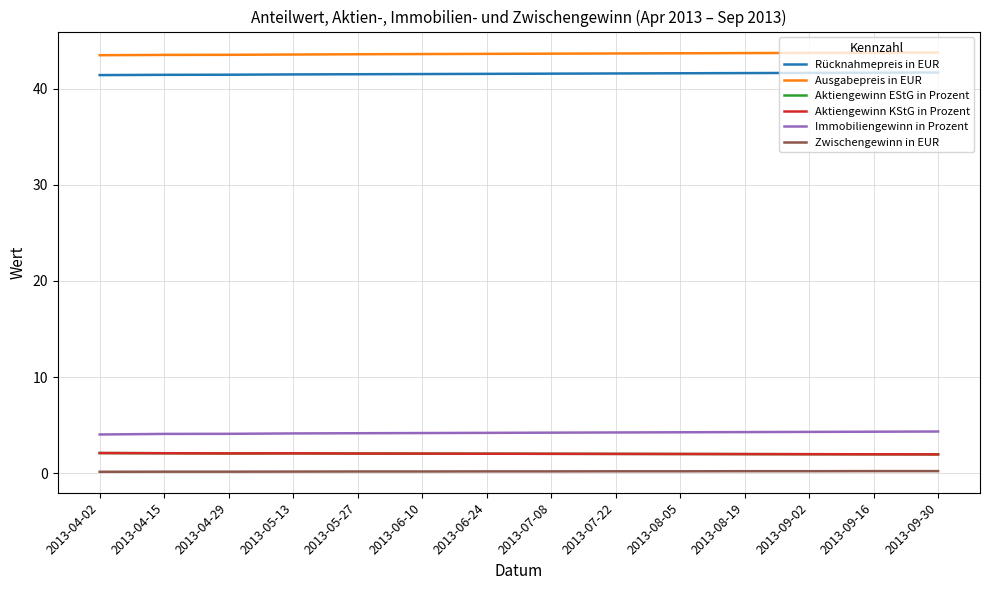

What is the label of the 4th point from the right?

2013-08-19